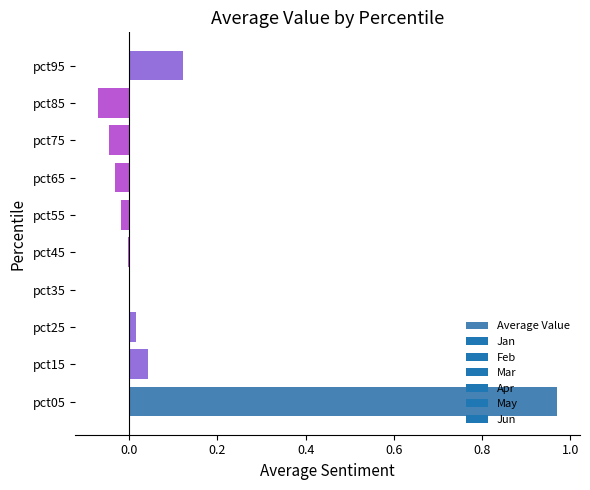

Are the bars horizontal?

Yes